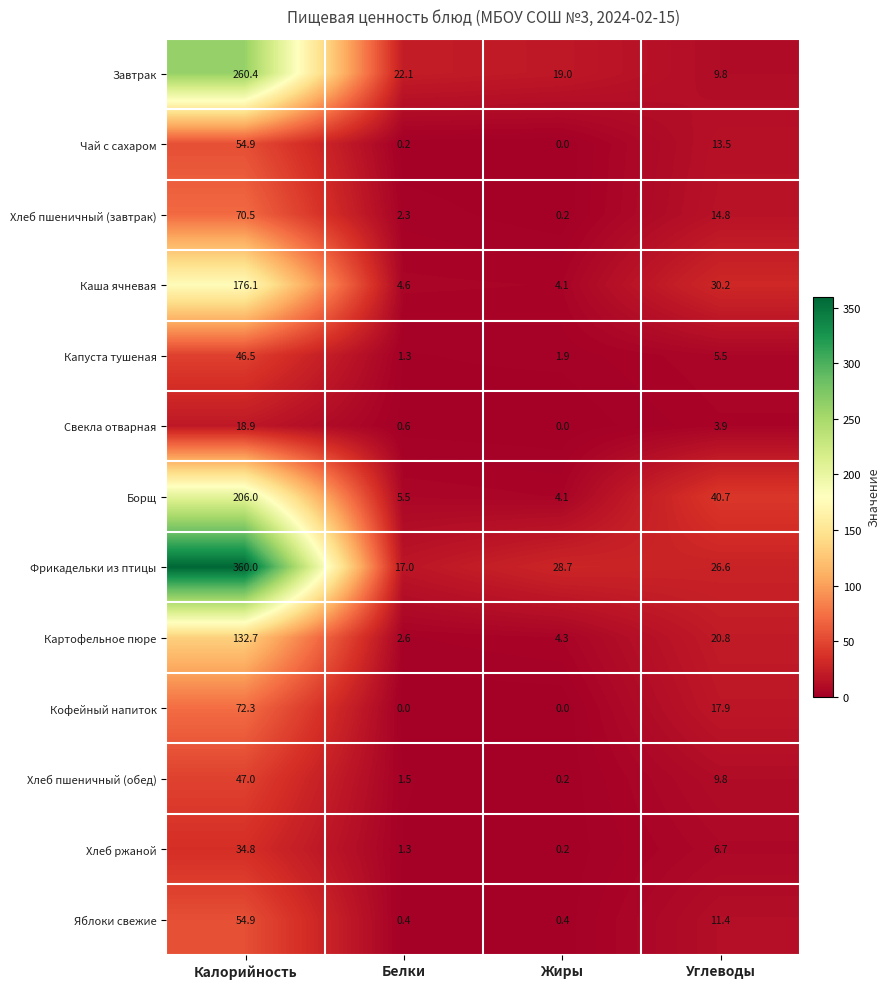

The value of Яблоки свежие at Белки is 0.4. True or false?

True